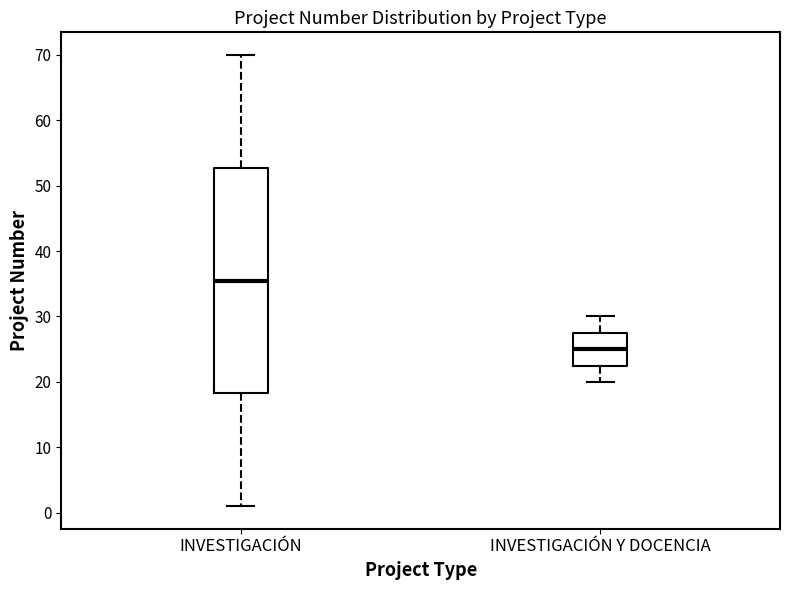

Reading left to right, read every box against the y-axis: the position of its median line, the range the box covers, and the ends of its whiskers. The values are not printed on the chart, so give them approximately, as read against the axis.

INVESTIGACIÓN: median 36, box 18 to 53, whiskers 1 to 70
INVESTIGACIÓN Y DOCENCIA: median 25, box 23 to 28, whiskers 20 to 30